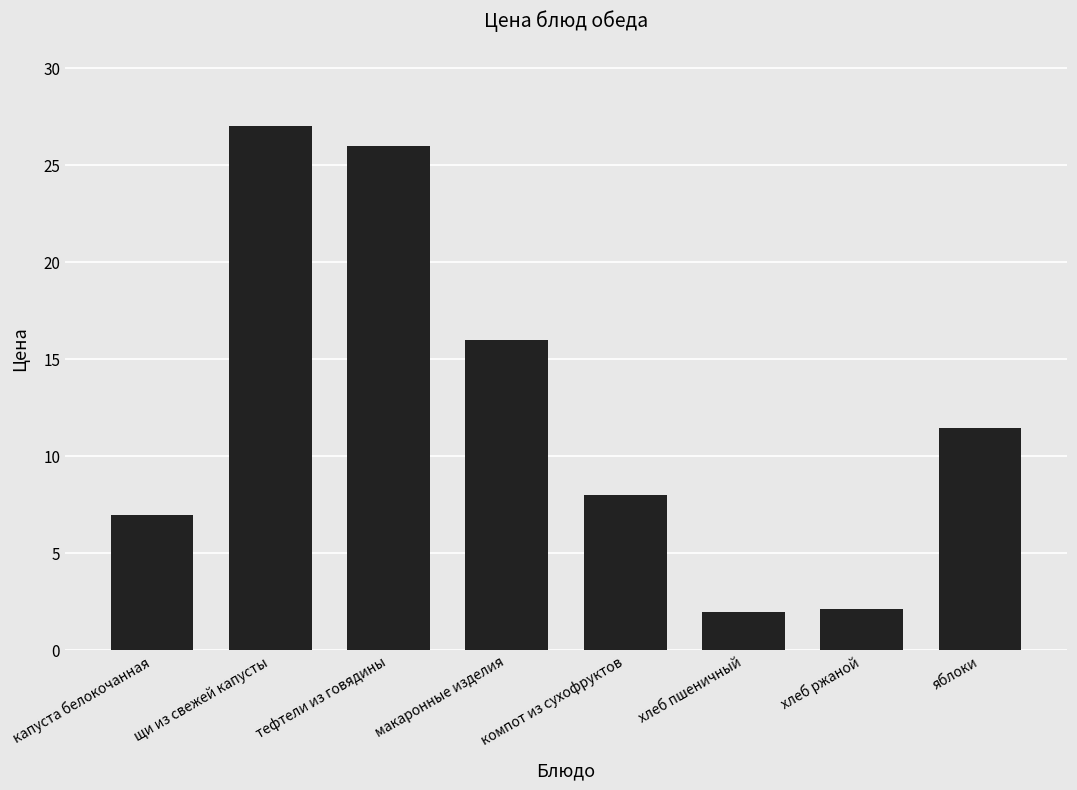

What position from the right is щи из свежей капусты?

7